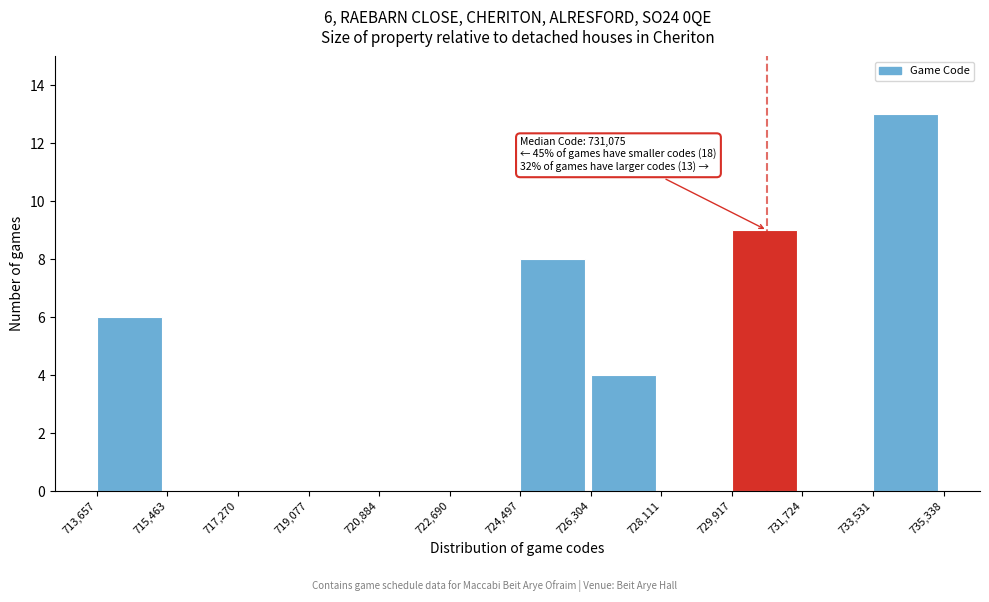

Over which range of the x-axis is the bar tallest?

733,531 to 735,338